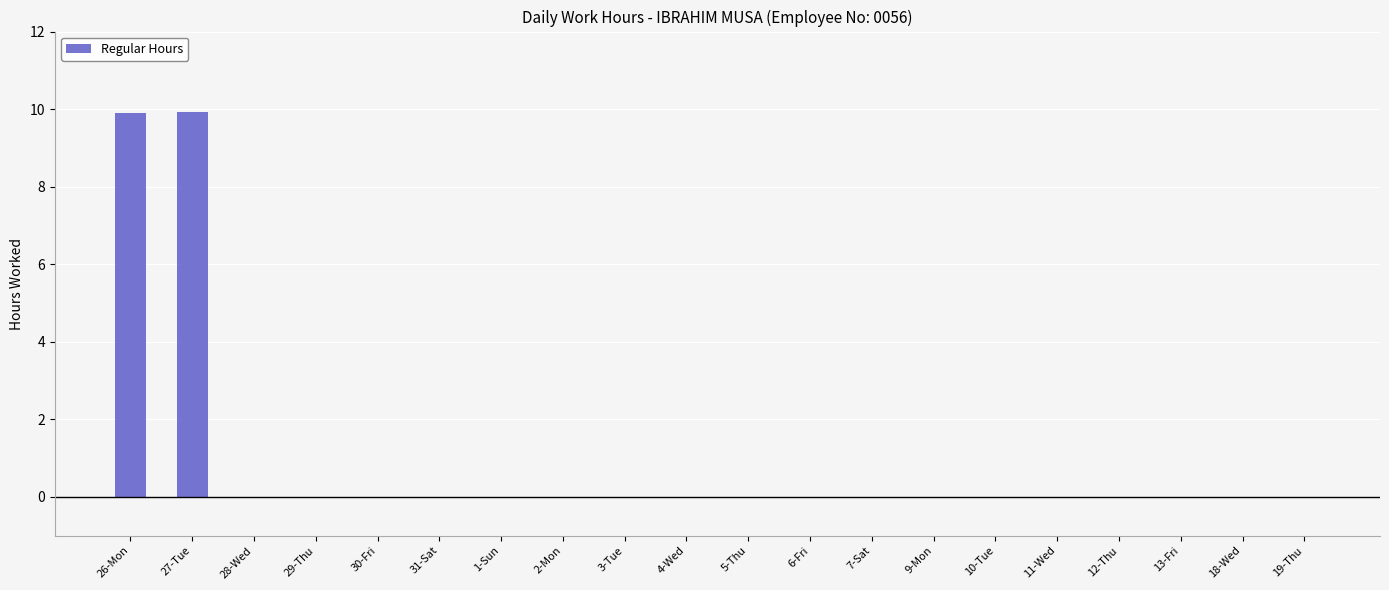

What is the change in value from 27-Tue to 19-Thu?

-9.9